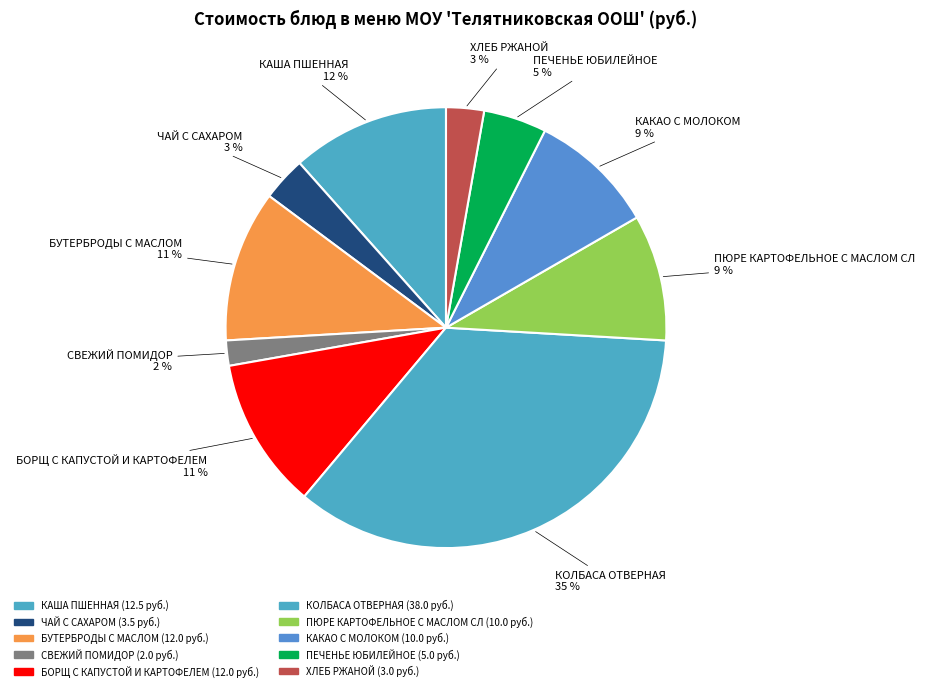

To the nearest percent, what is the combined percentage of КАША ПШЕННАЯ and ПЕЧЕНЬЕ ЮБИЛЕЙНОЕ?

16%